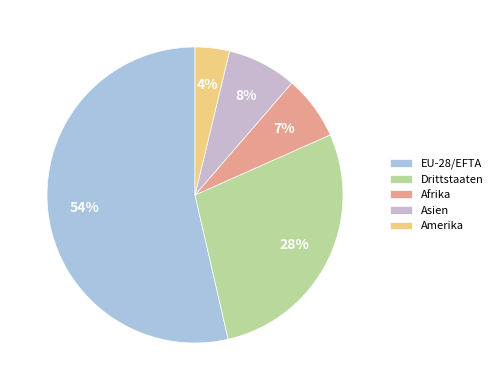

Is it true that Asien is 1% of the pie?

False